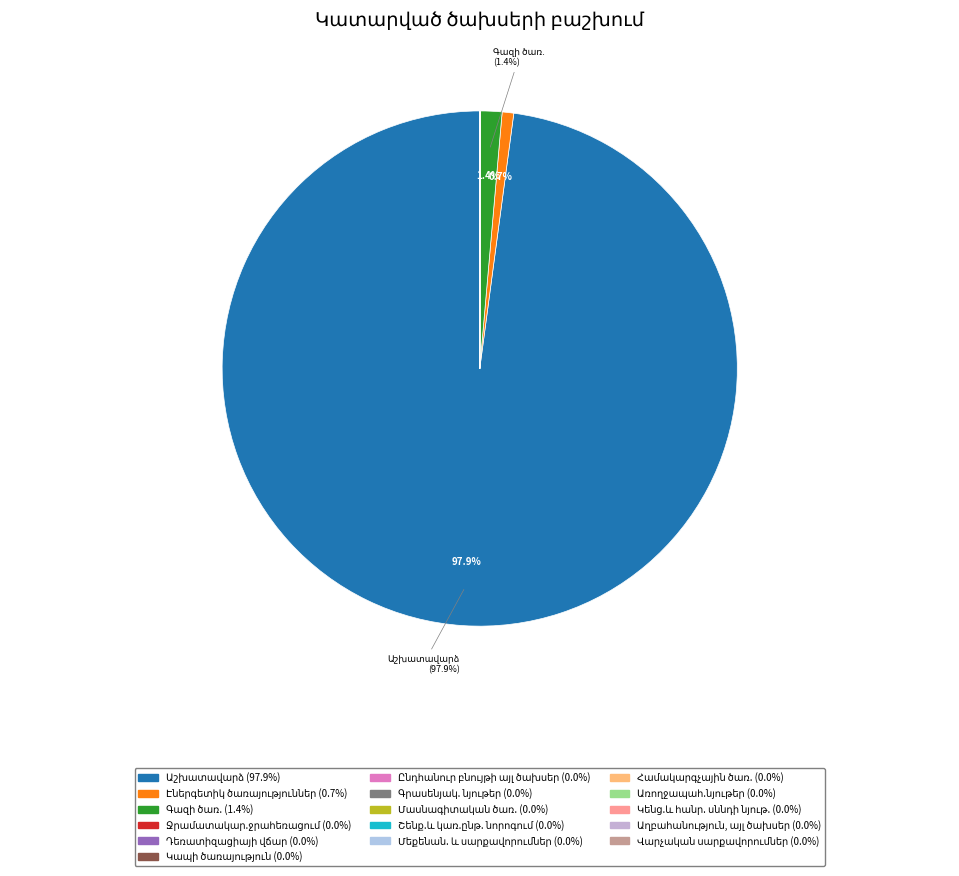

Does Աշխատավարձ represent more than half of the total?

Yes